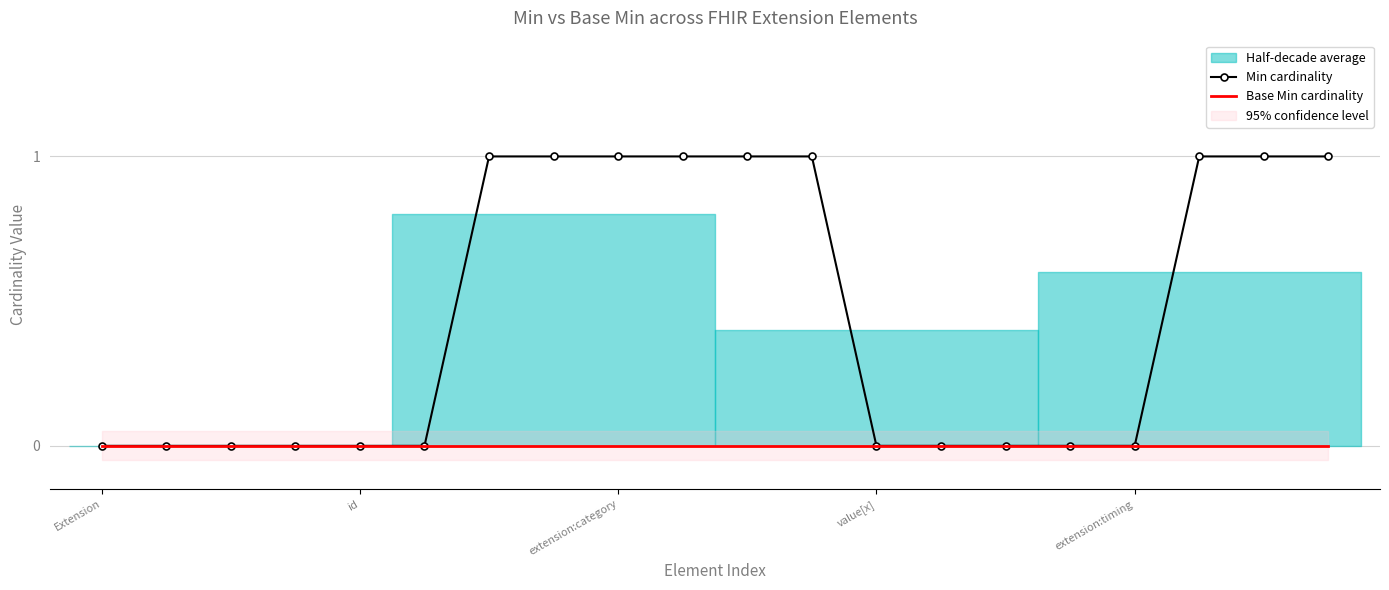

Is it true that Min cardinality equals 0 at Extension?

True